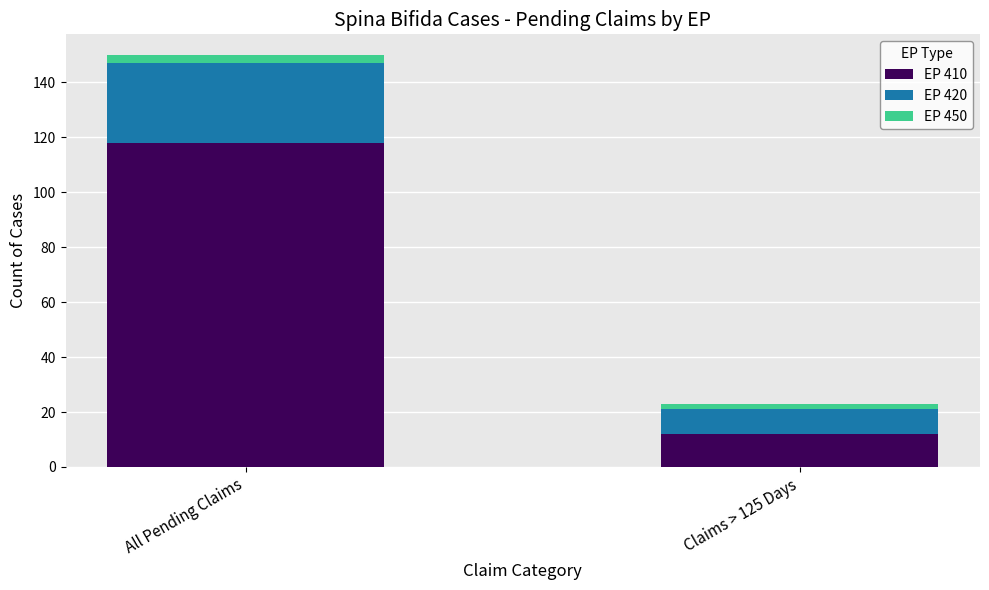

What is the average value of the EP 410 series?

65